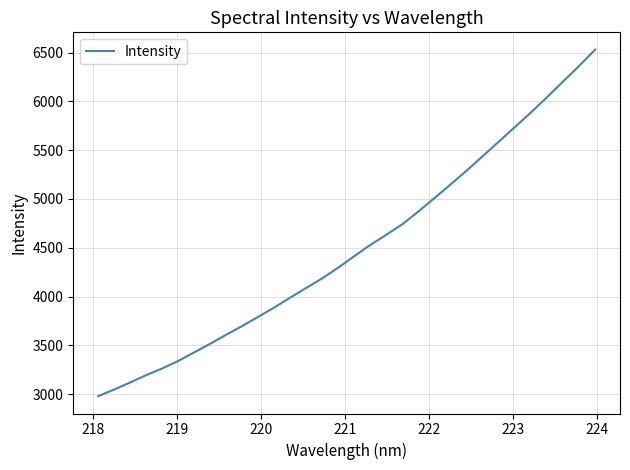

What is the smallest value displayed?

2979.0